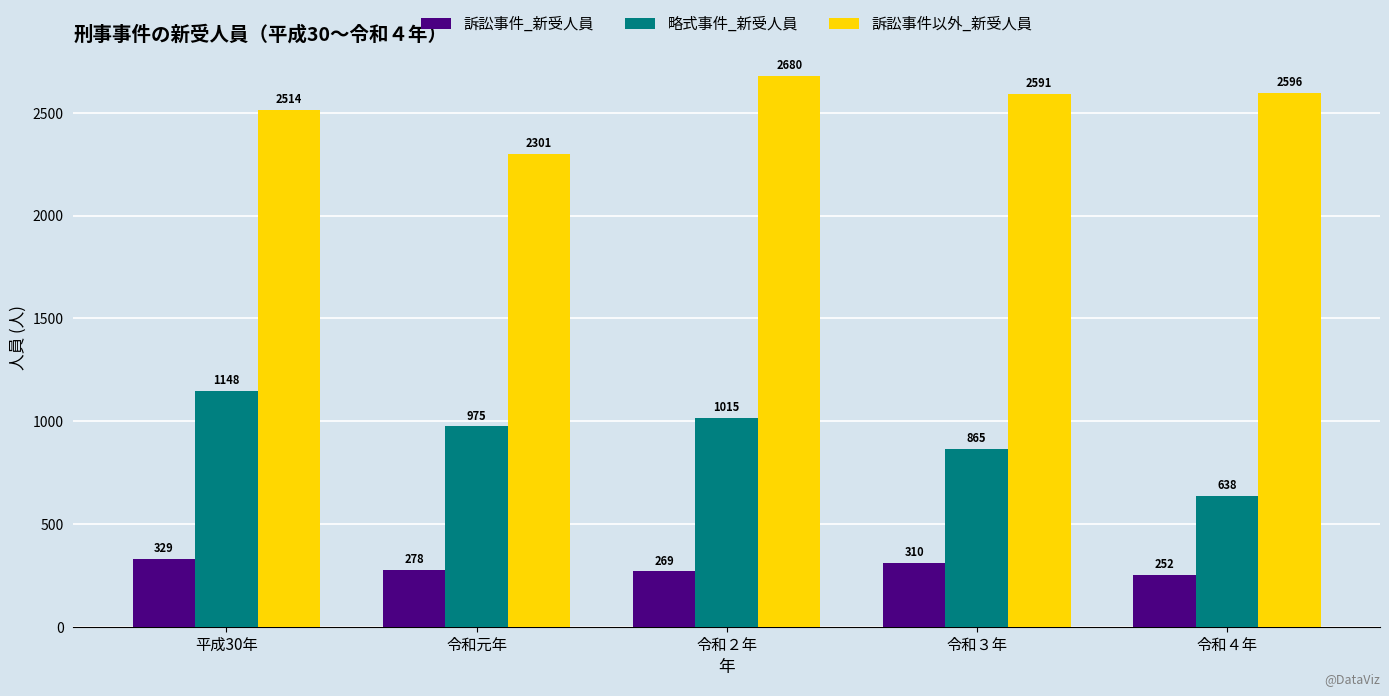

Which category has the lowest value in the 訴訟事件以外_新受人員 series?

令和元年